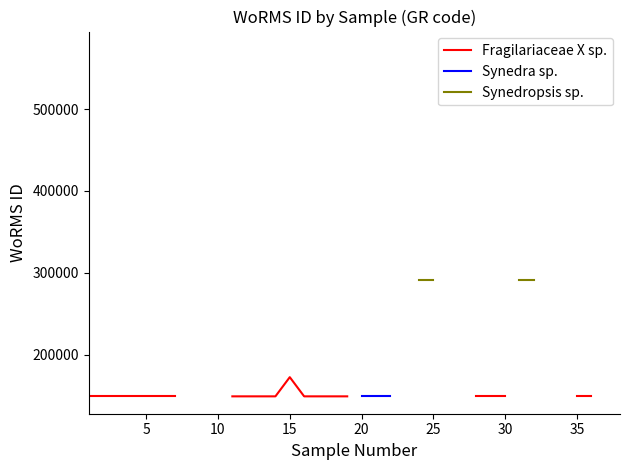

How many lines are shown in the chart?

3